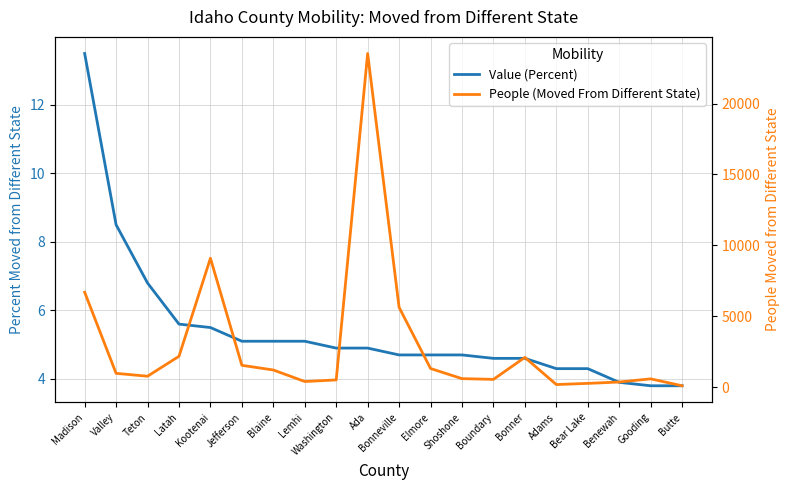

What is the value of the People (Moved From Different State) point at the 4th from the left?

2176.0